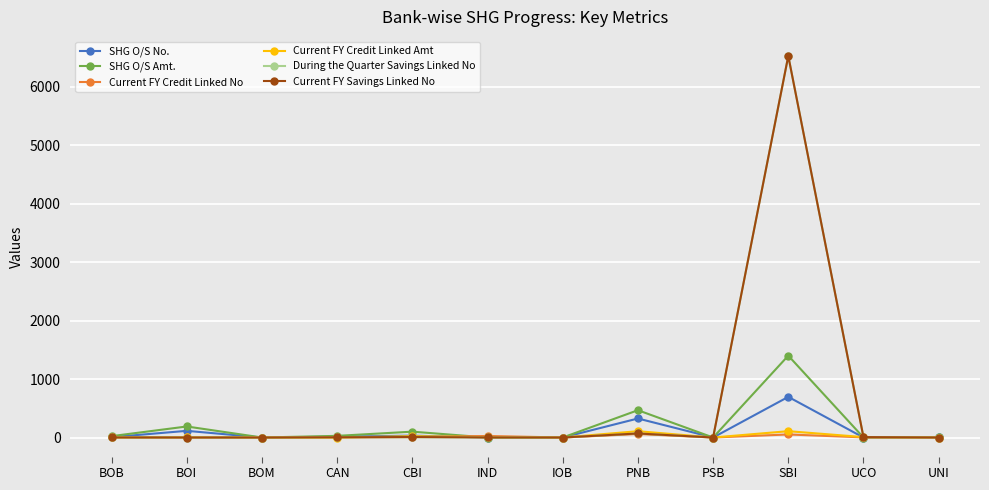

True or false: SHG O/S No. has a value of -468.5 at PSB.

False